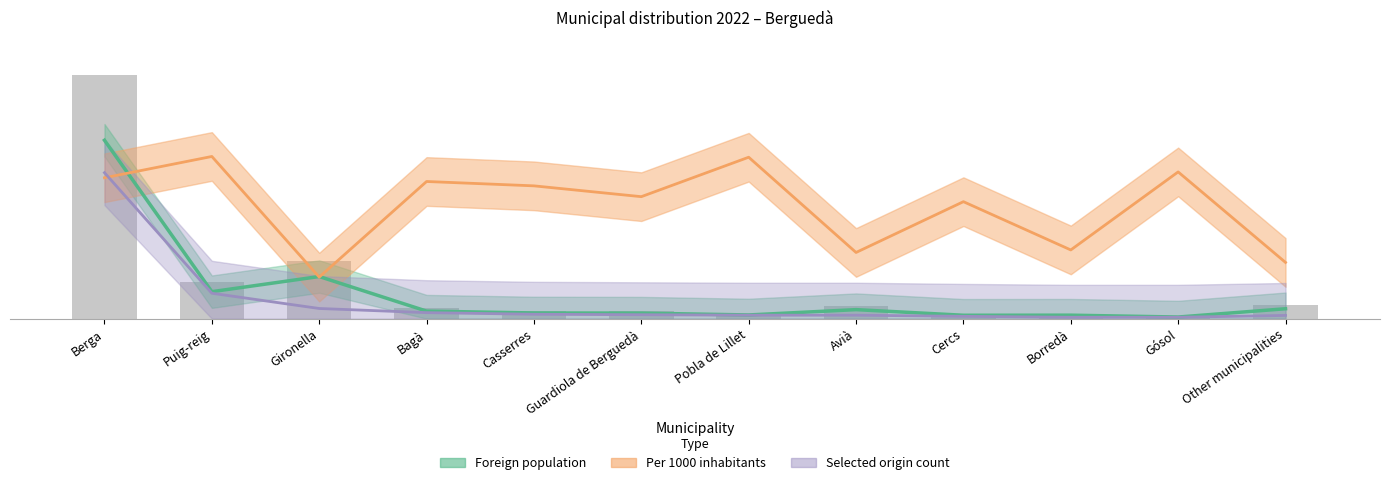

How many values in the Foreign population of selected origin (per 1000) series are below 16?

6